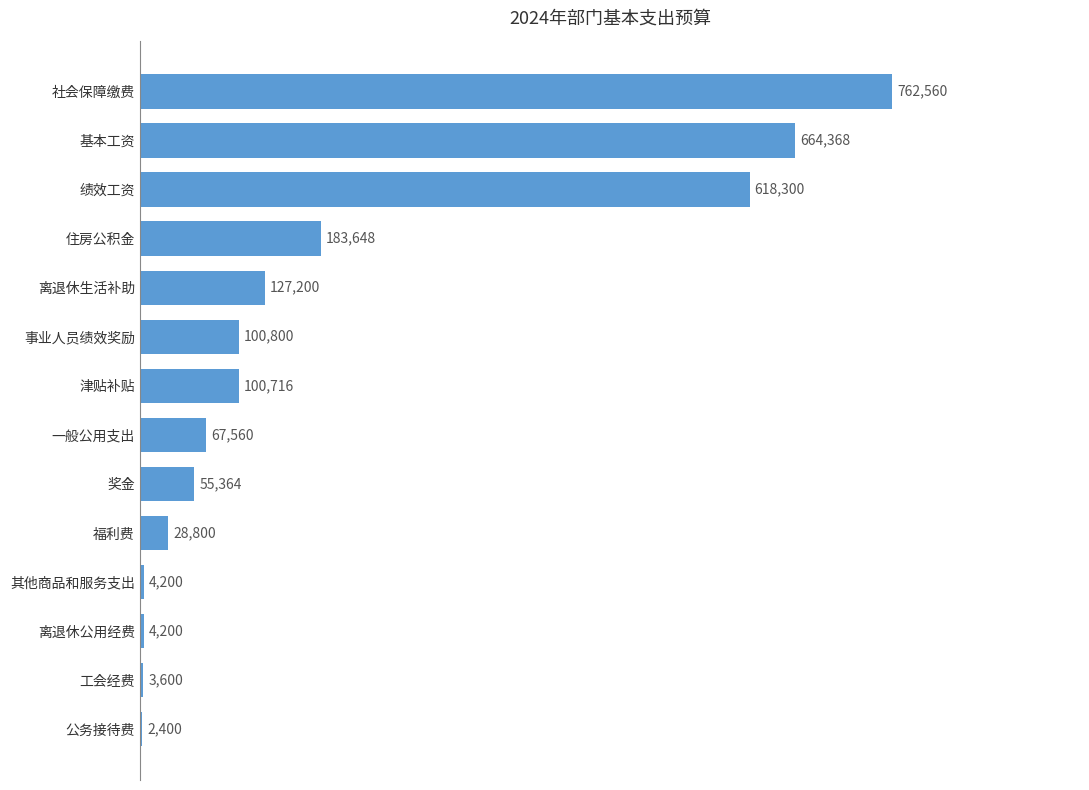

What is the ratio of the value at 绩效工资 to the value at 津贴补贴?

6.1